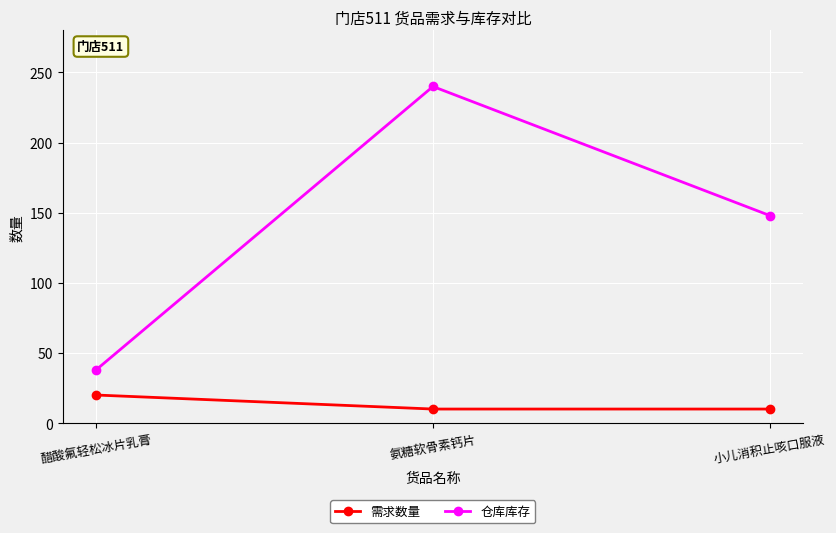

At which category is the sum across all series the highest?

氨糖软骨素钙片